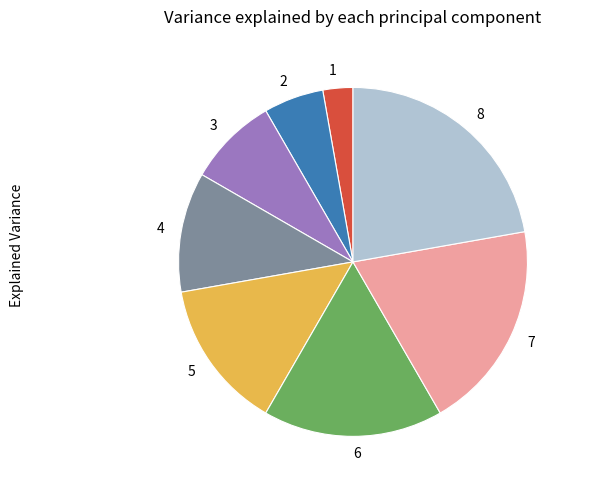

Which slice is the largest?

8